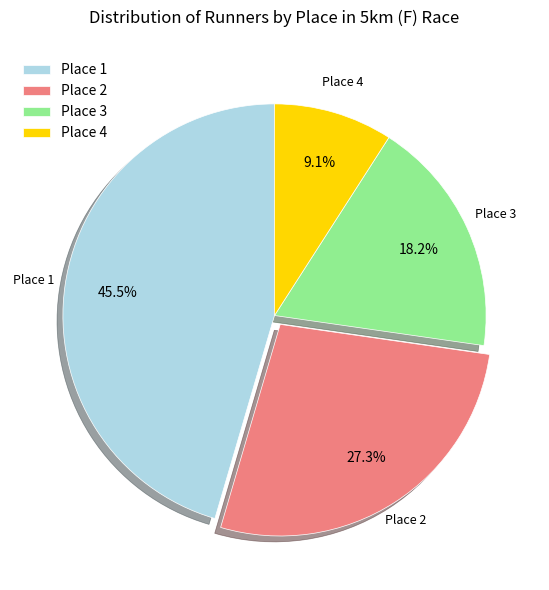

To the nearest percent, what is the difference between the largest and smallest slice percentages?

36%